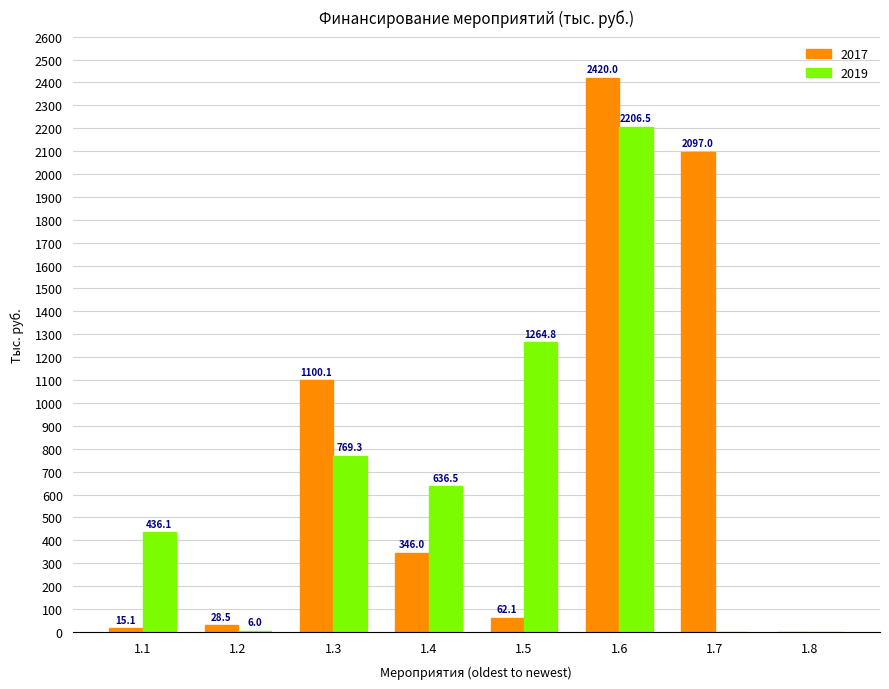

What is the greatest value displayed?

2420.0